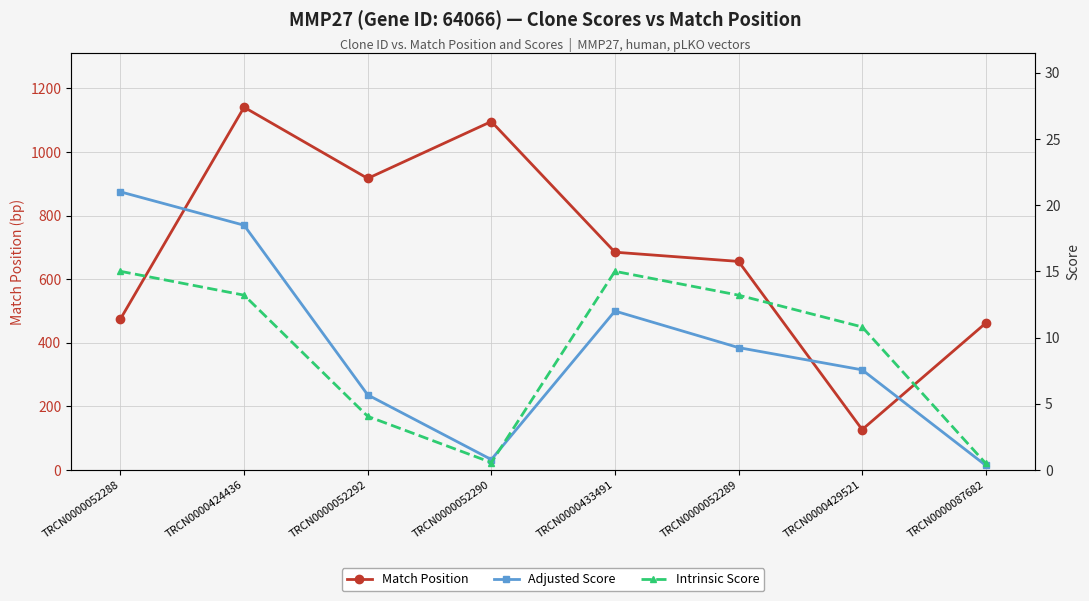

How many categories are shown in the chart?

8